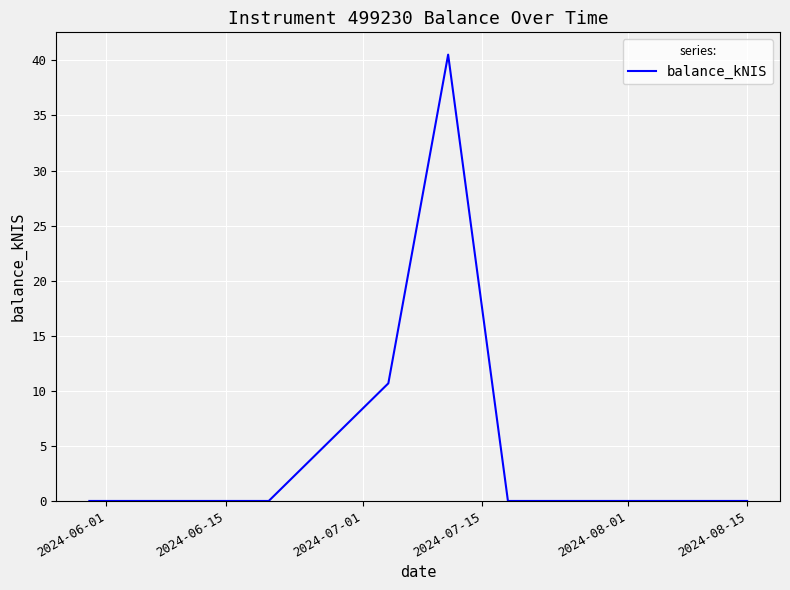

Reading left to right, extract all data points from this chart.

0.0	0.0	0.0	10.7	40.5	0.0	0.0